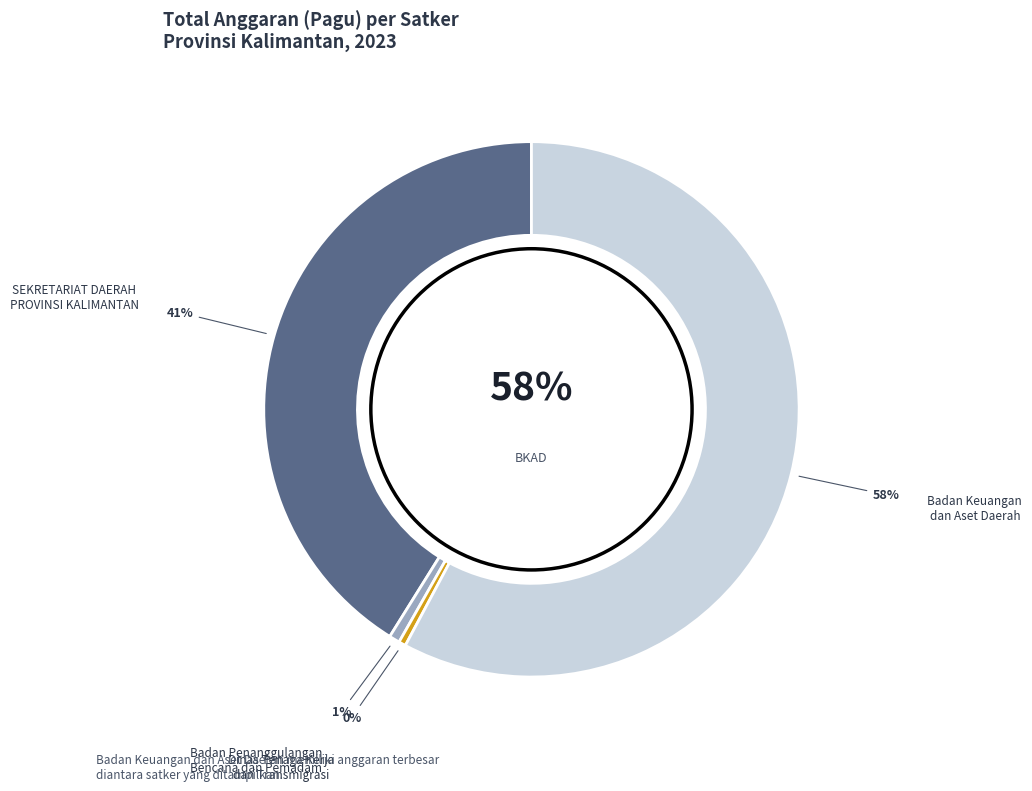

The 23 slice represents 1% of the pie. True or false?

False